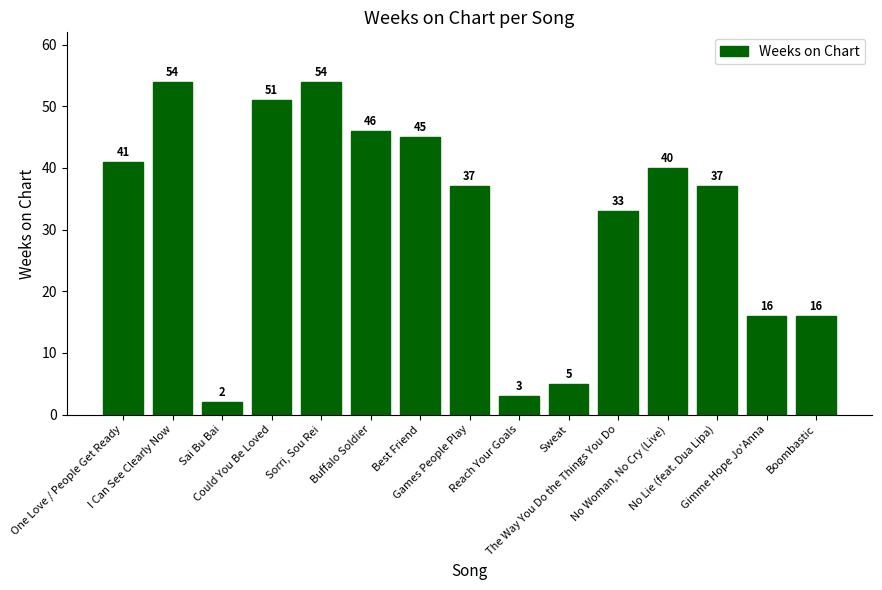

True or false: the data shows 16 at Gimme Hope Jo'Anna.

True